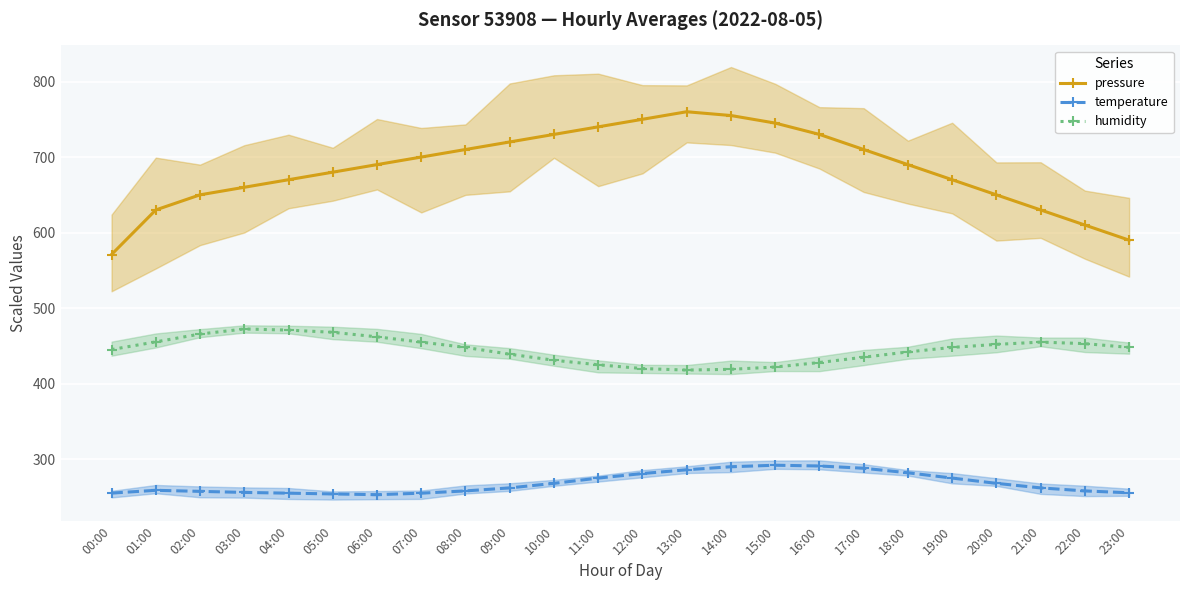

What is the difference between the humidity values at 13:00 and 19:00?

30.0